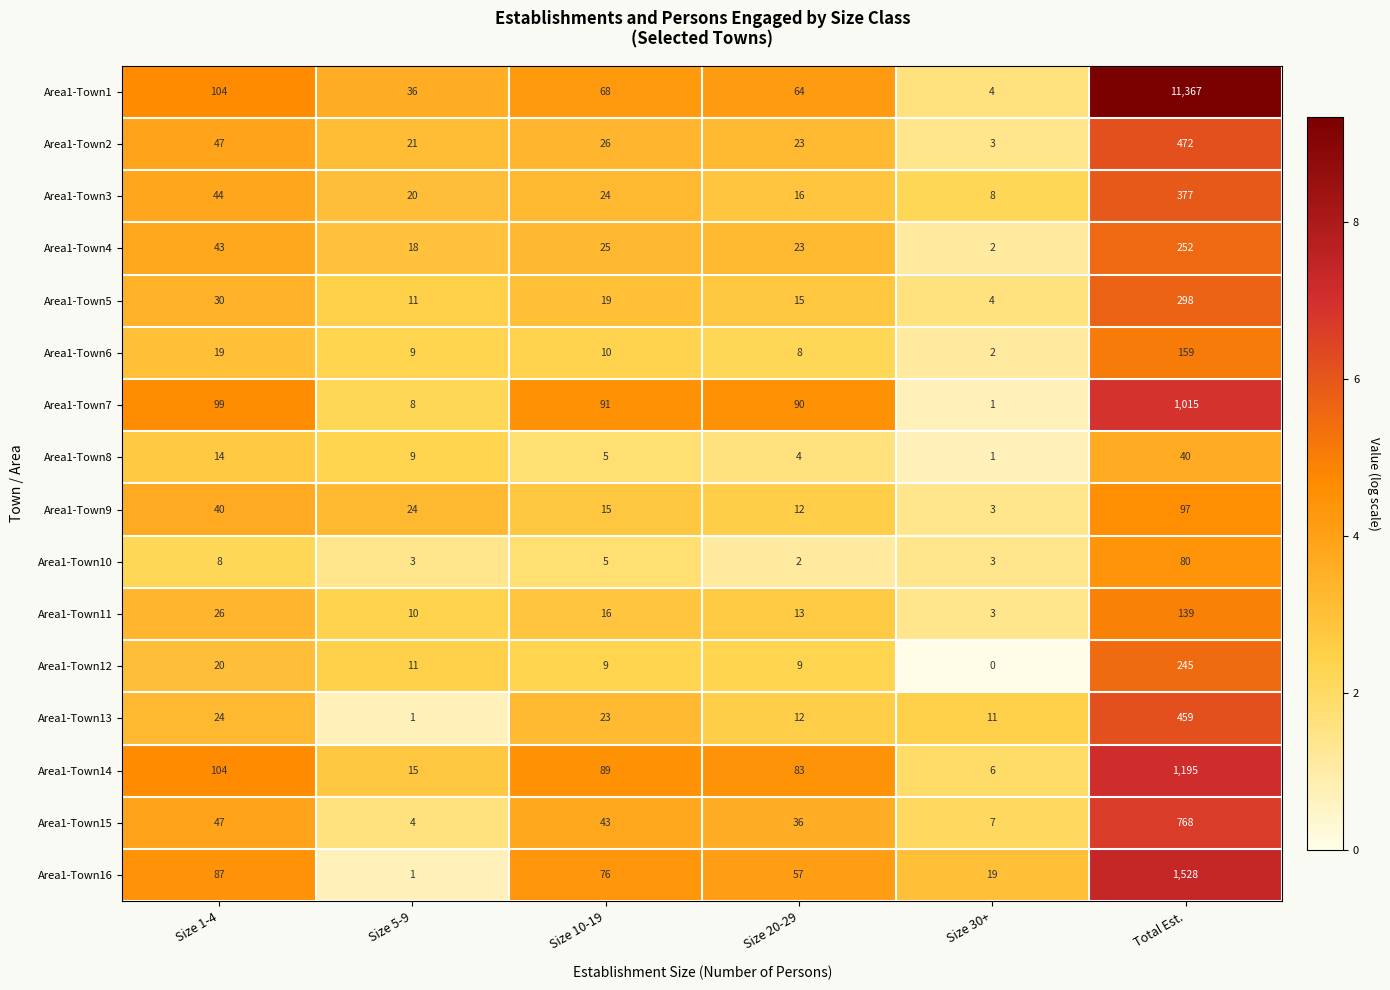

What is the maximum value shown in the chart?

11367